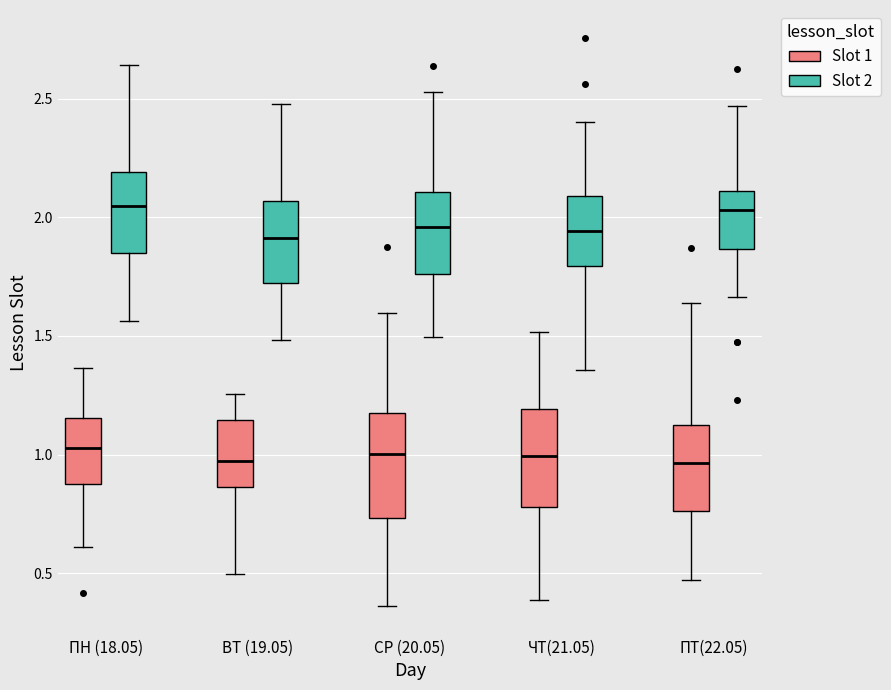

Where does the lower whisker of the box for ЧТ(21.05) (Slot 2) end on the y-axis? The values are not printed on the chart, so give them approximately, as read against the axis.

1.35